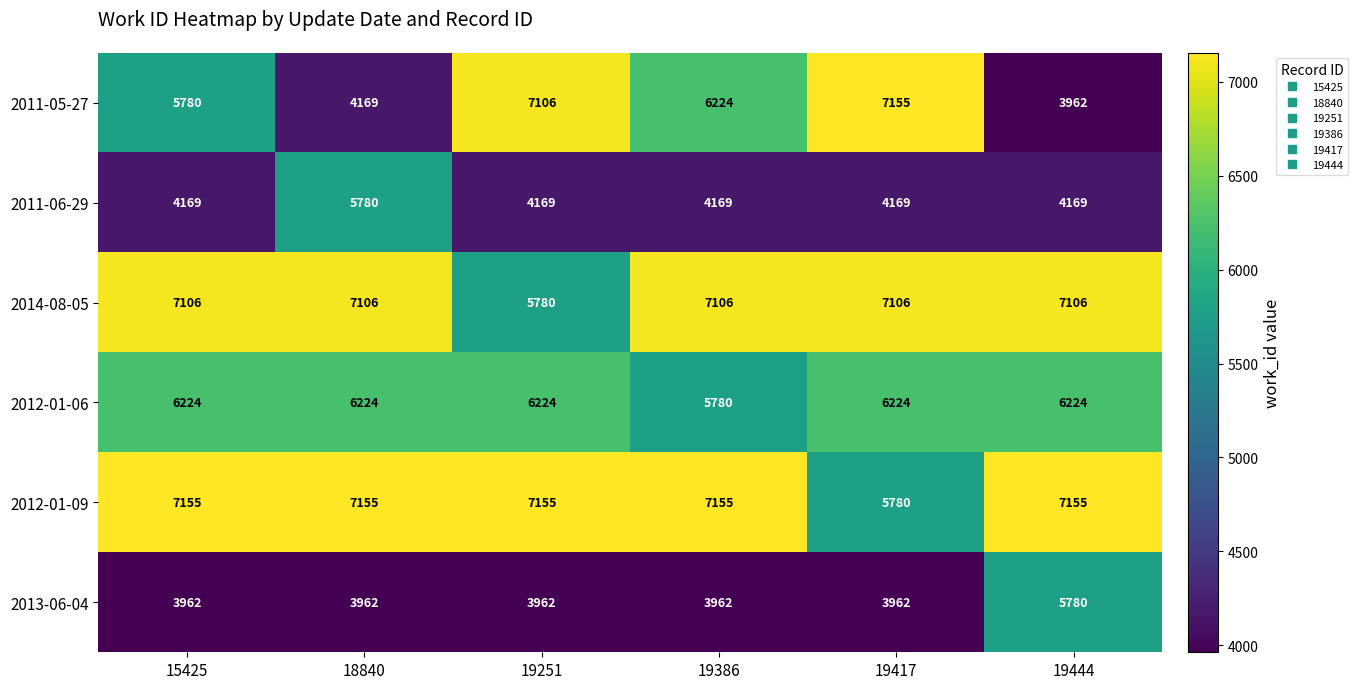

What is the difference between the maximum and minimum values in the 2013-06-04 series?

1818